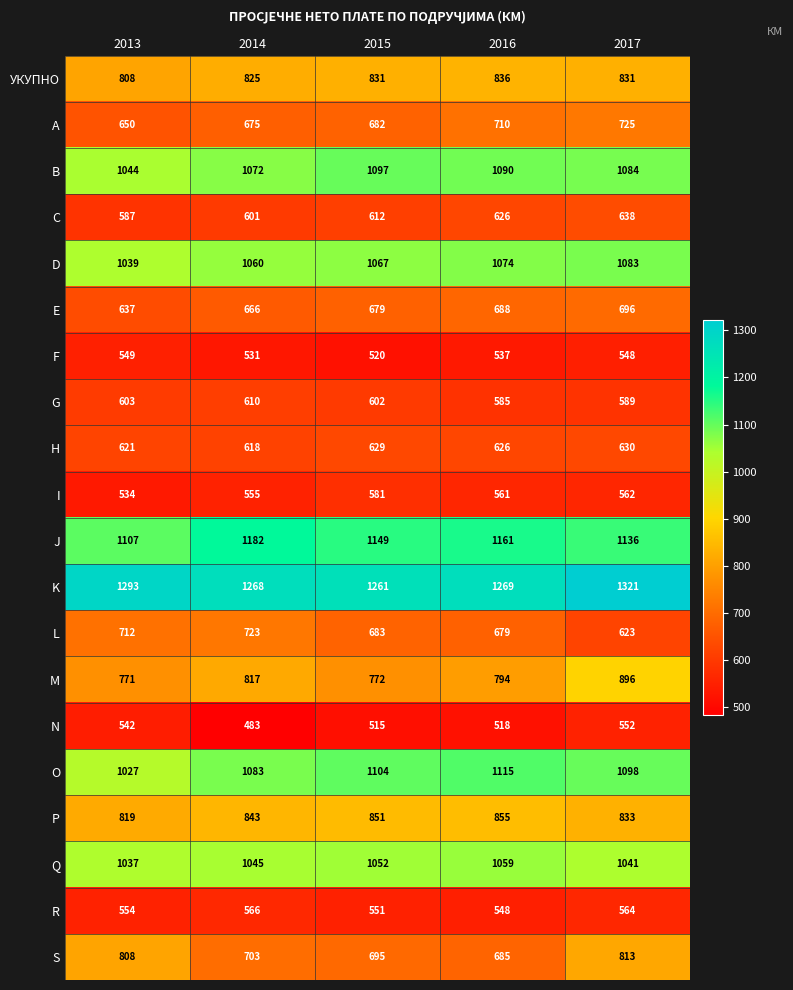

At which category does the chart reach its minimum across all series?

2014